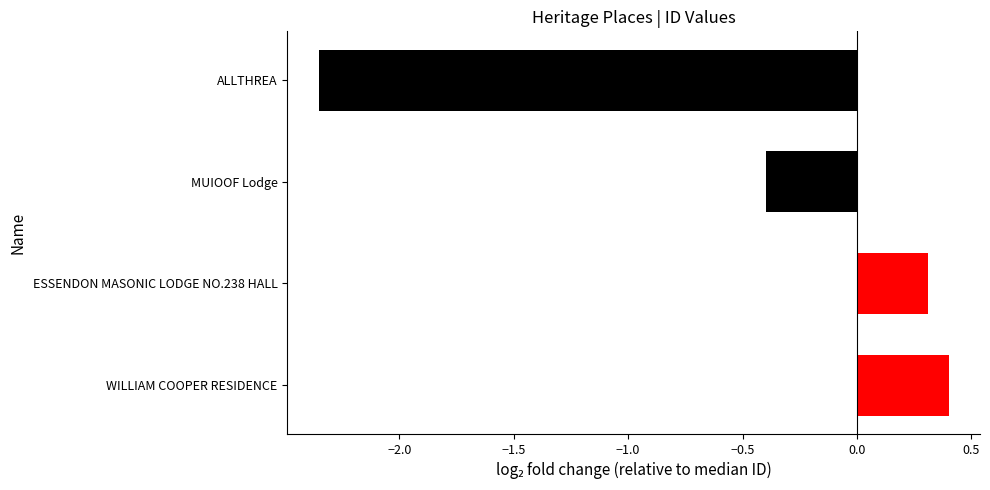

What is the approximate value at MUIOOF Lodge?

-0.4